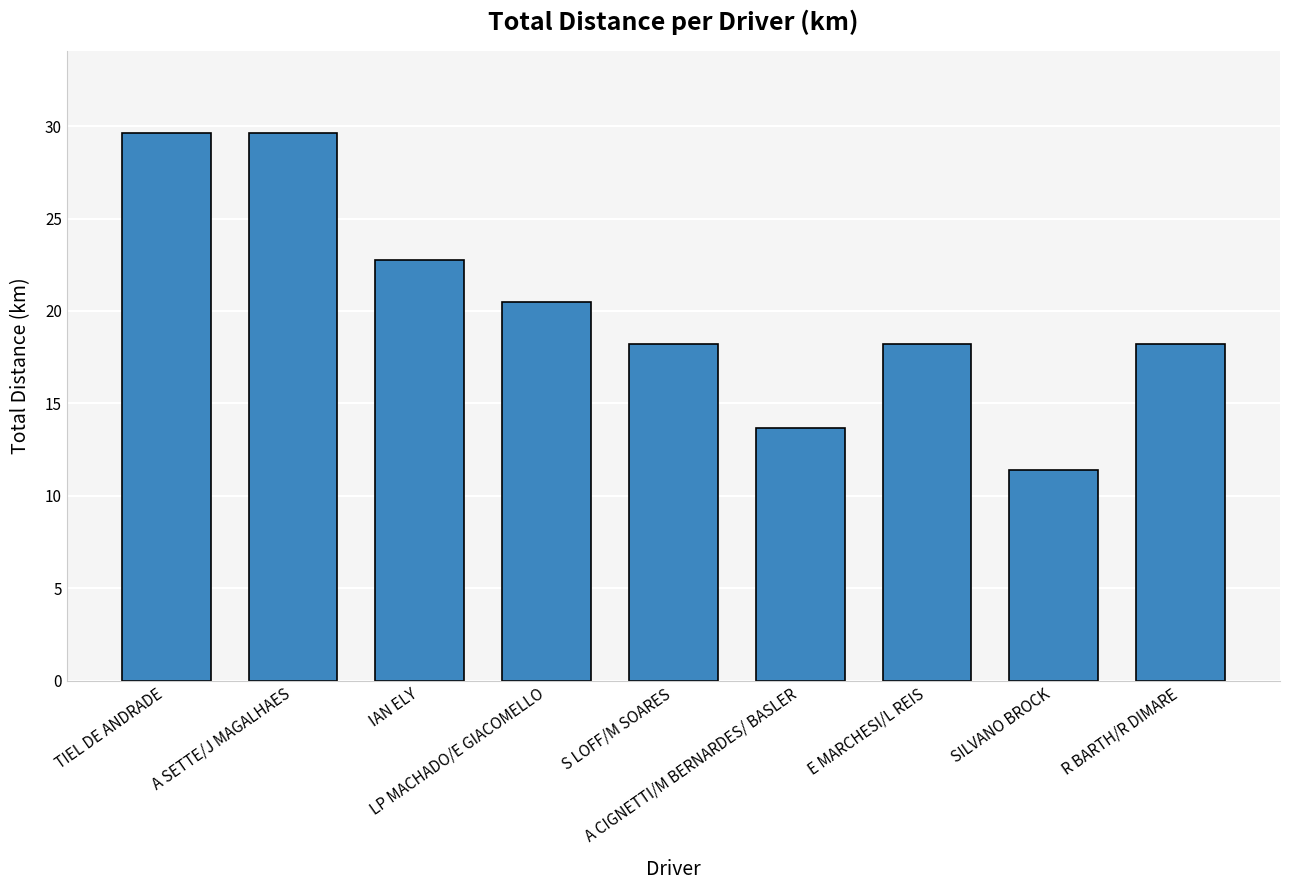

How many series are shown in this chart?

1